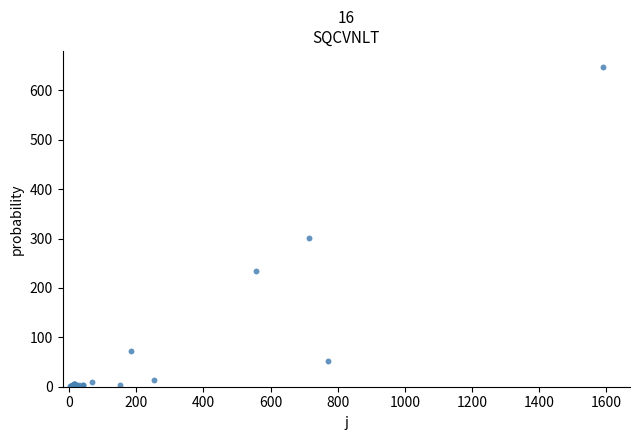

What Y value in the scatter plot is closest to 324?

300.5